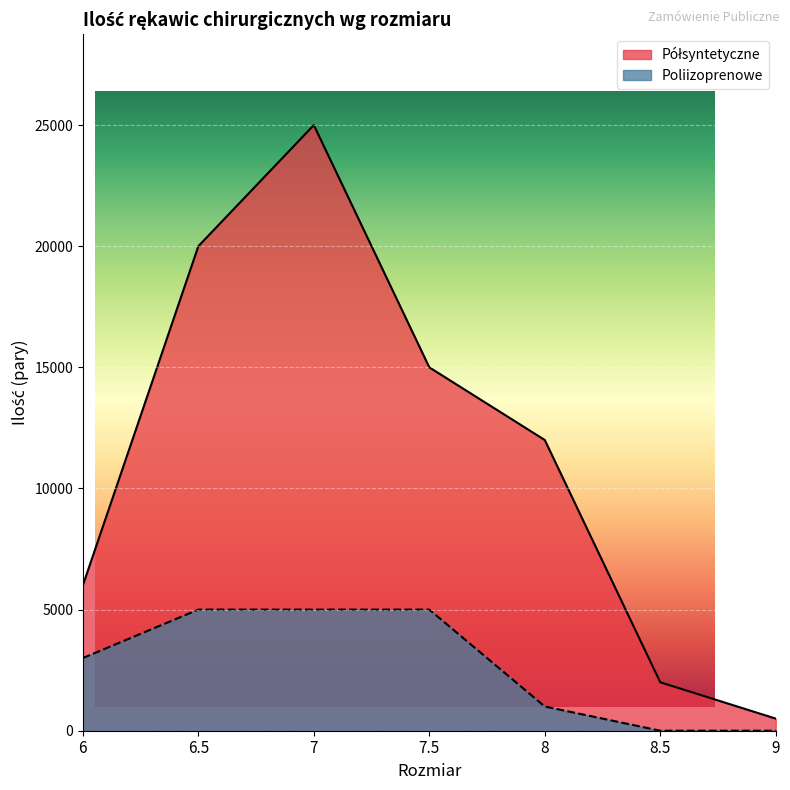

Reading left to right, what are all the values shown in this chart?

Półsyntetyczne: 6000	20000	25000	15000	12000	2000	500
Poliizoprenowe: 3000	5000	5000	5000	1000	0	0